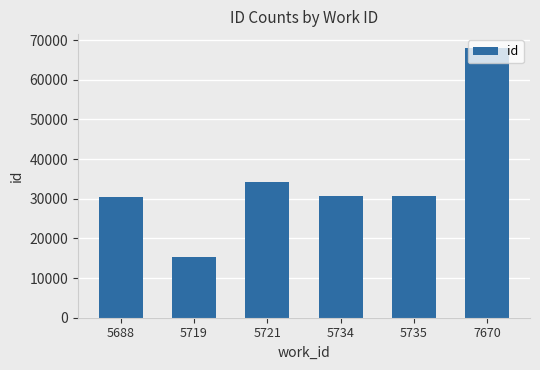

What is the difference between the second highest and second lowest values?

3941